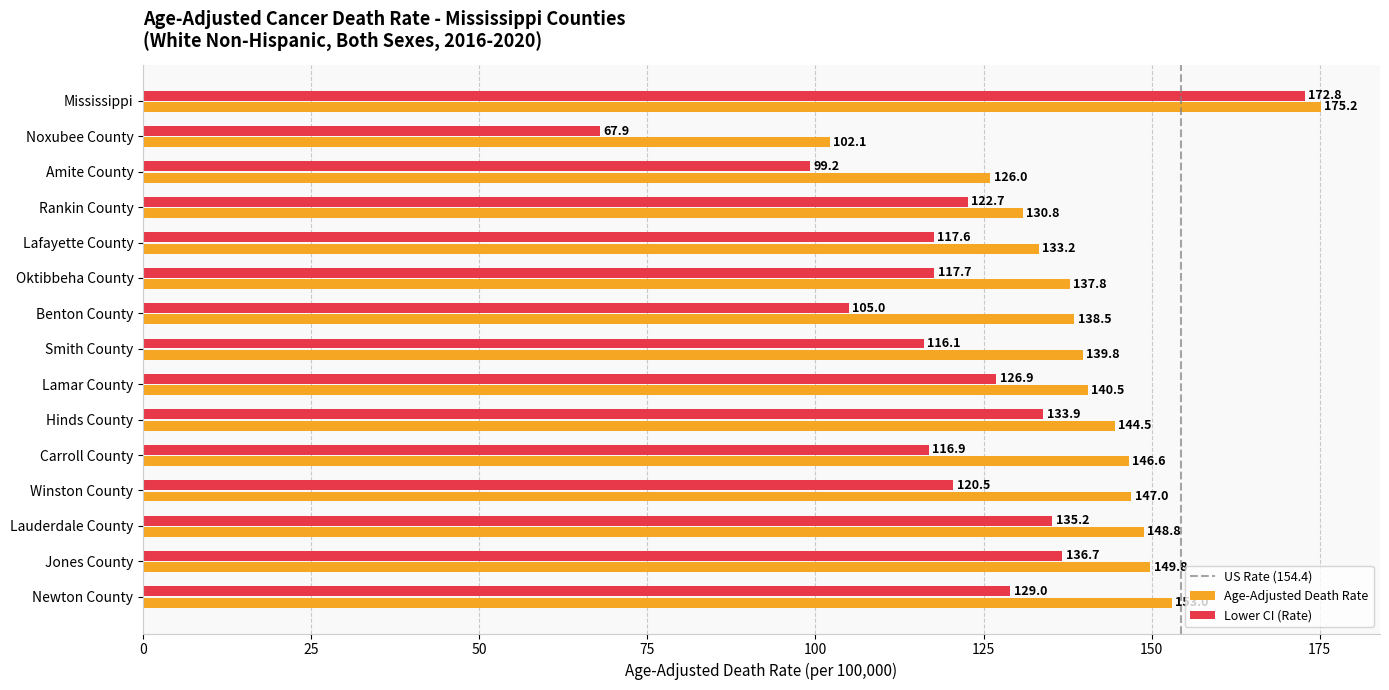

What is the difference between the maximum and minimum values in the Lower CI (Rate) series?

104.9